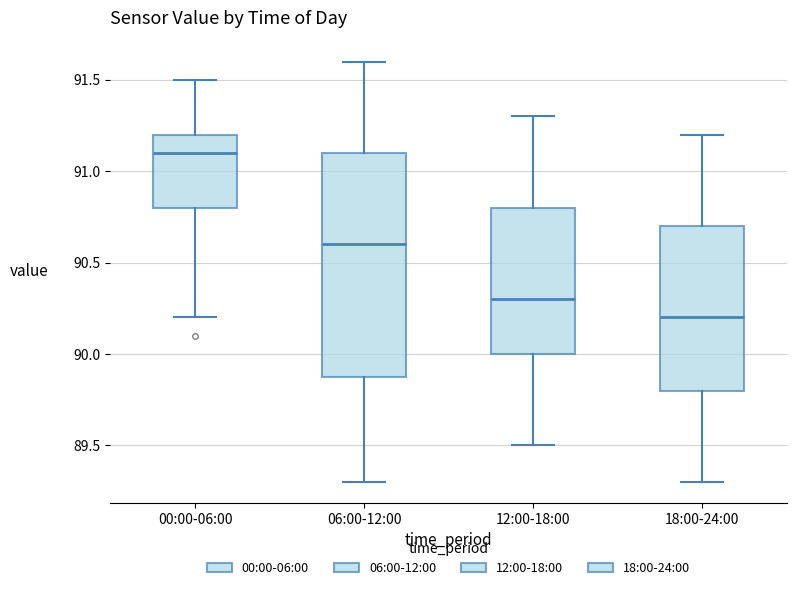

Where does the lower whisker of the box for 06:00-12:00 end on the y-axis? The values are not printed on the chart, so give them approximately, as read against the axis.

89.3